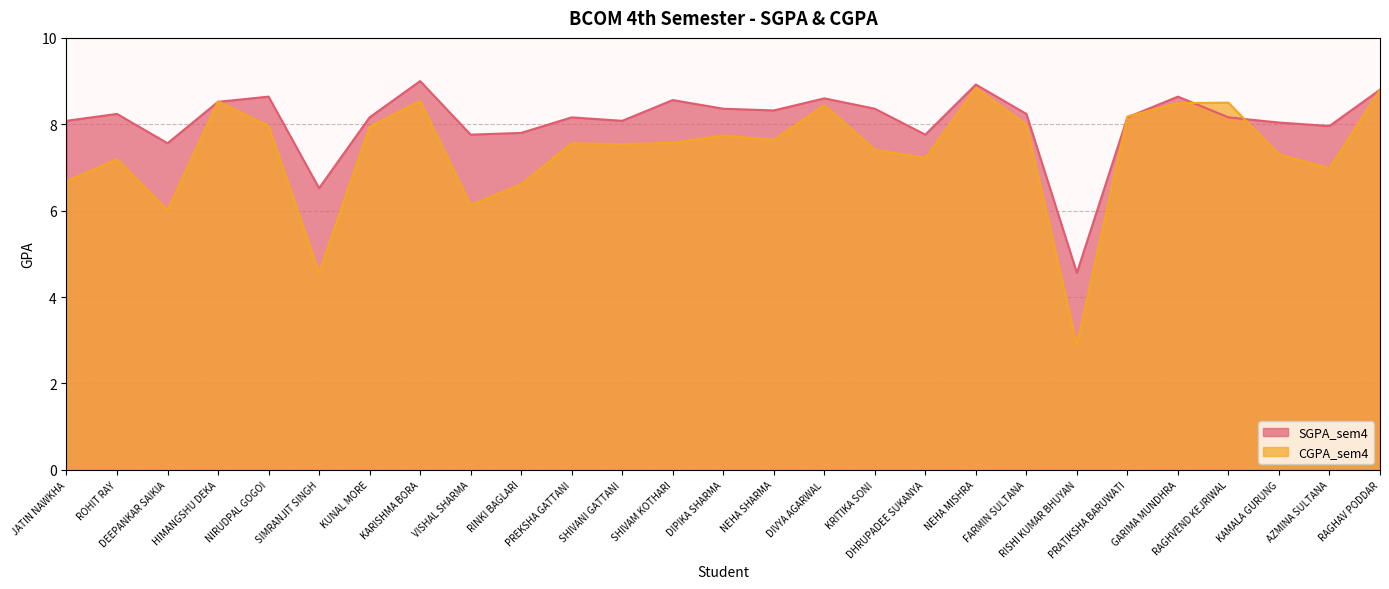

The SGPA_sem4 series shows 8.6 at DIVYA AGARWAL. True or false?

True